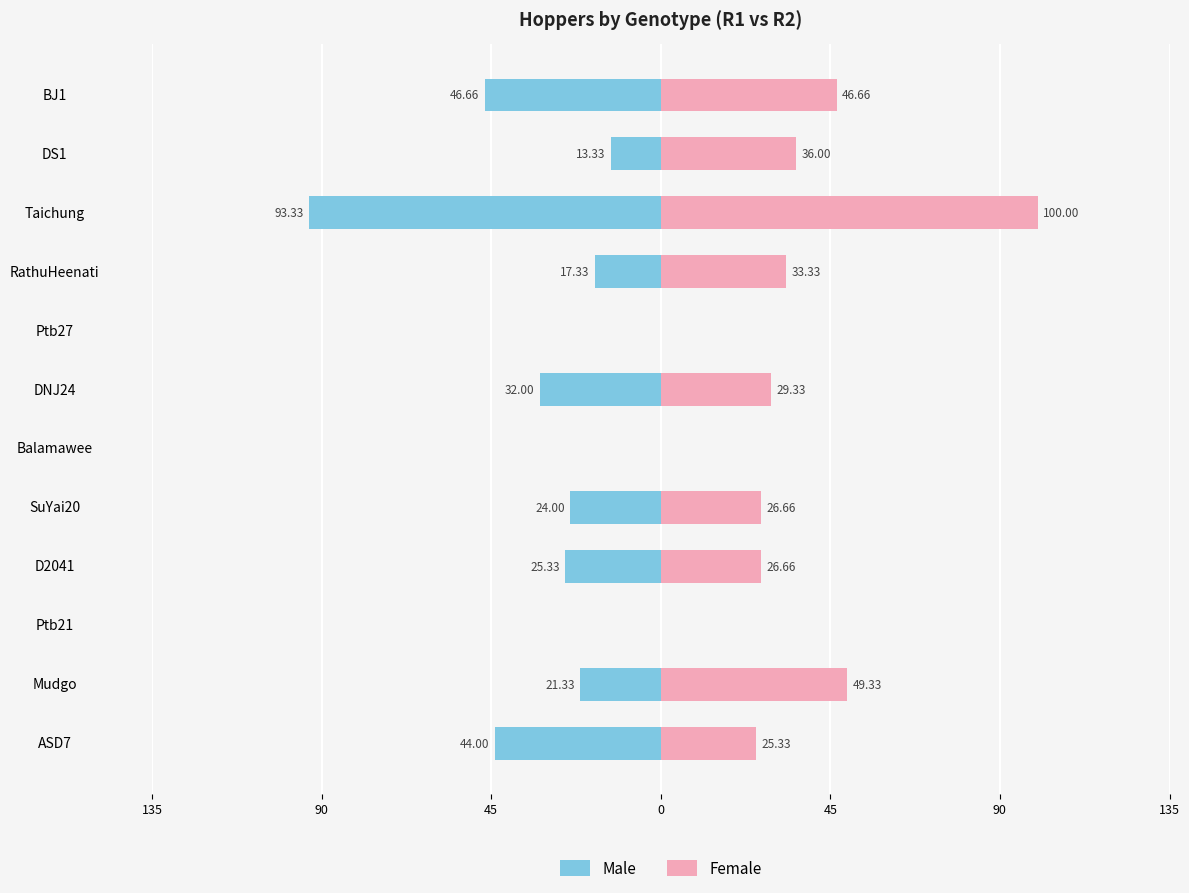

The Female series shows -37.3 at Ptb27. True or false?

False